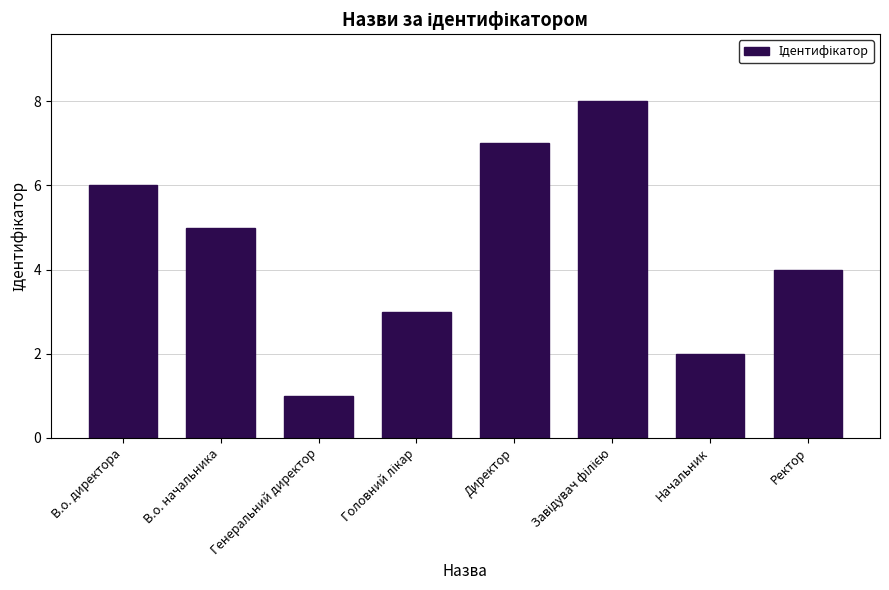

The value at В.о. начальника is 7. True or false?

False